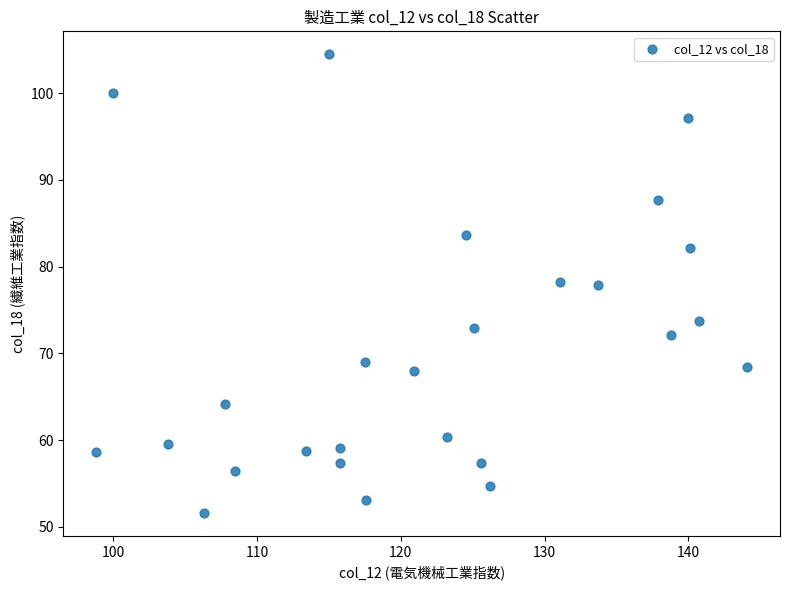

What is the range of X values (max minus min)?

45.3